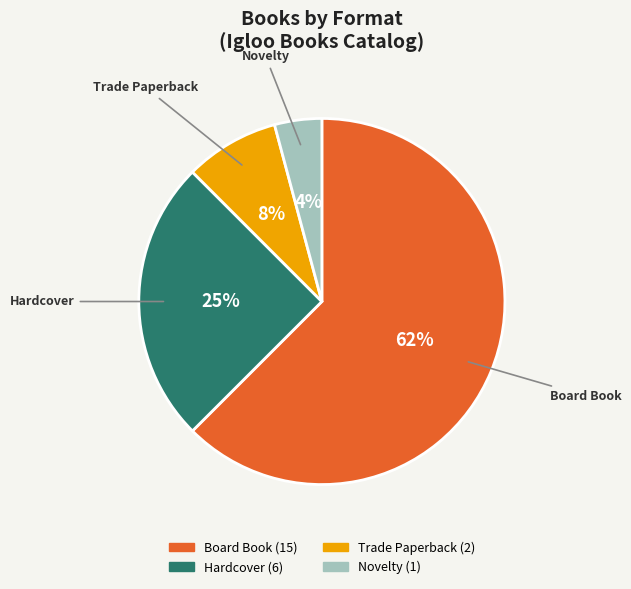

To the nearest percent, what percentage of the pie is Novelty?

4%